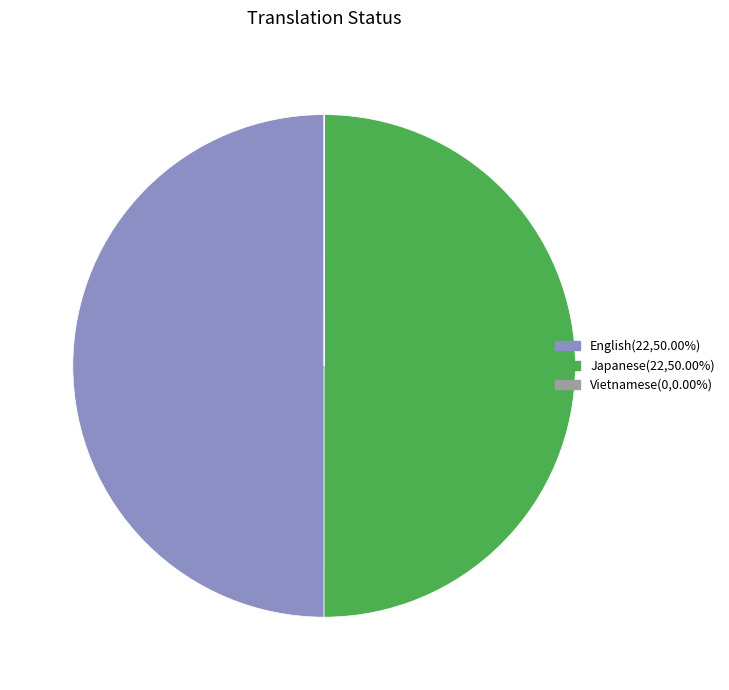

Is the sum of Japanese and English greater than half?

Yes